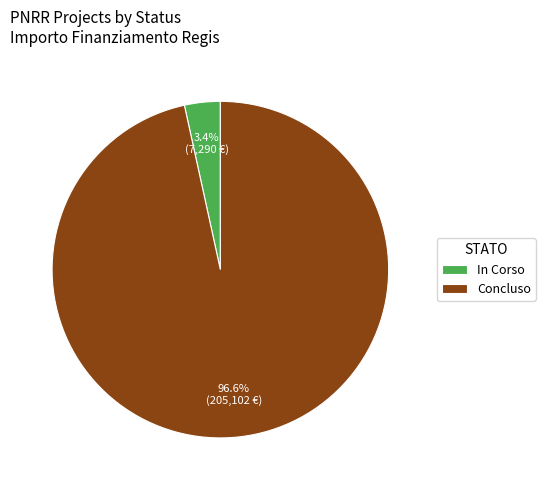

To the nearest percent, what is the average slice percentage?

50%